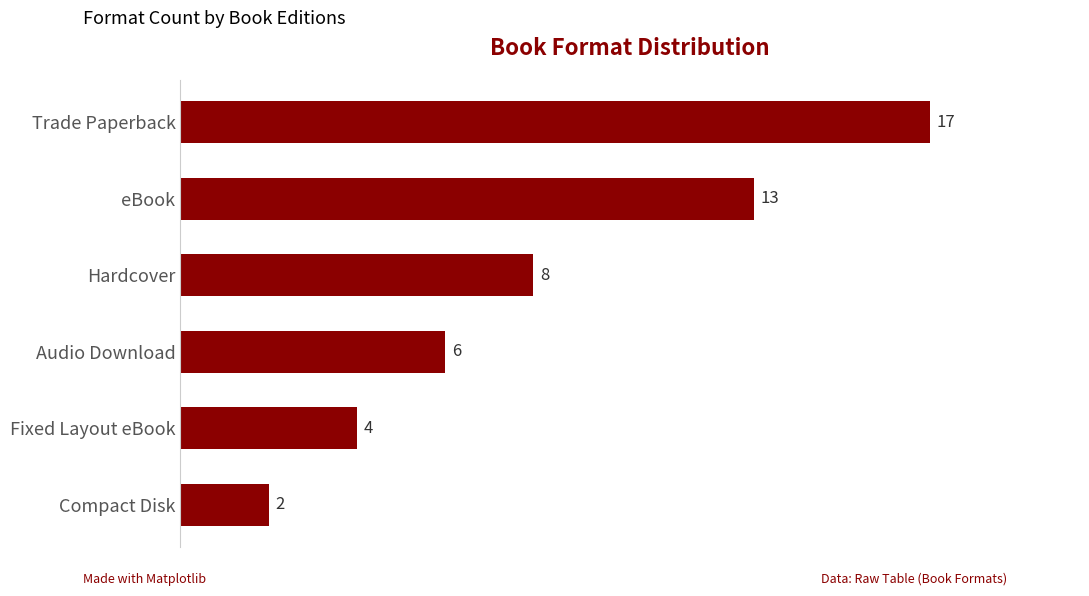

Which category has the lowest value across all series?

Compact Disk